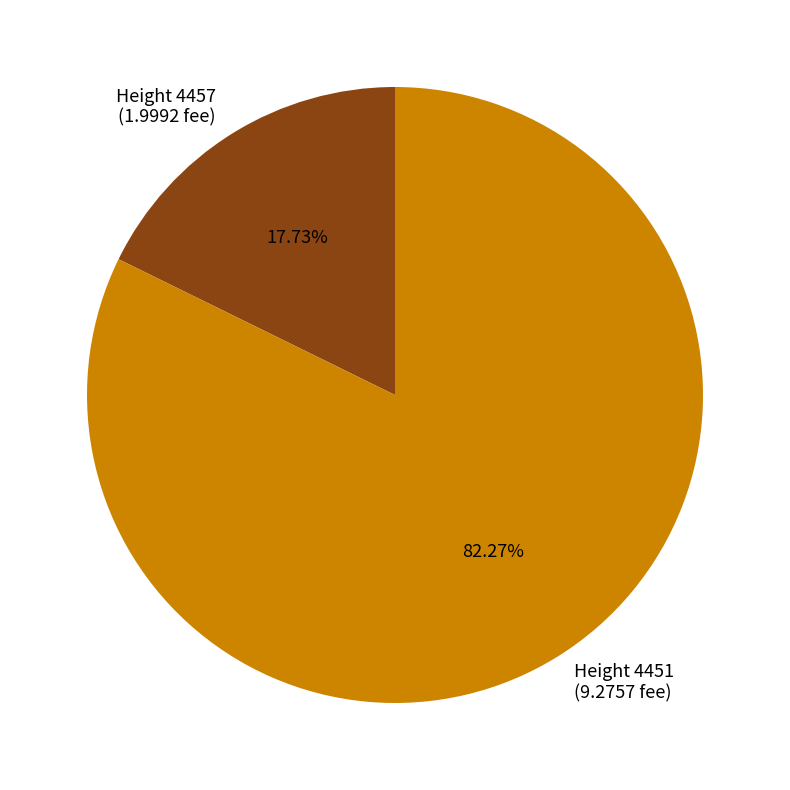

How many slices are in this pie chart?

2